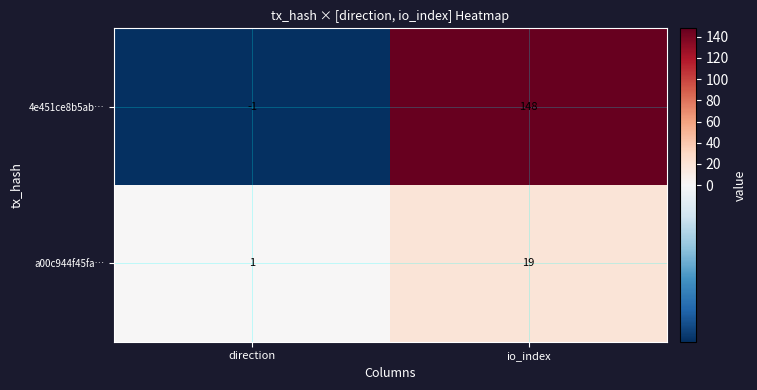

What is the sum of all a00c944f45fa… values?

20